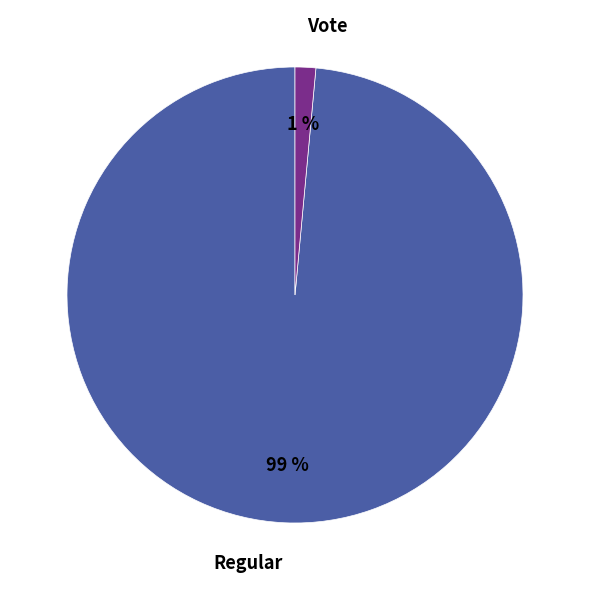

Is the sum of Regular and Vote greater than half?

Yes